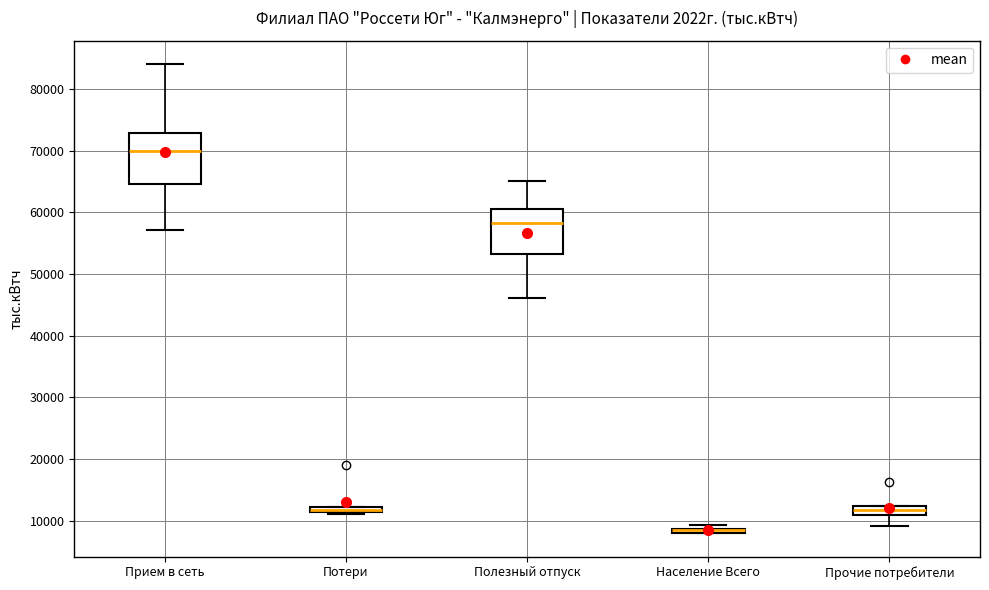

Where does the lower whisker of the box for Прочие потребители end on the y-axis? The values are not printed on the chart, so give them approximately, as read against the axis.

9000